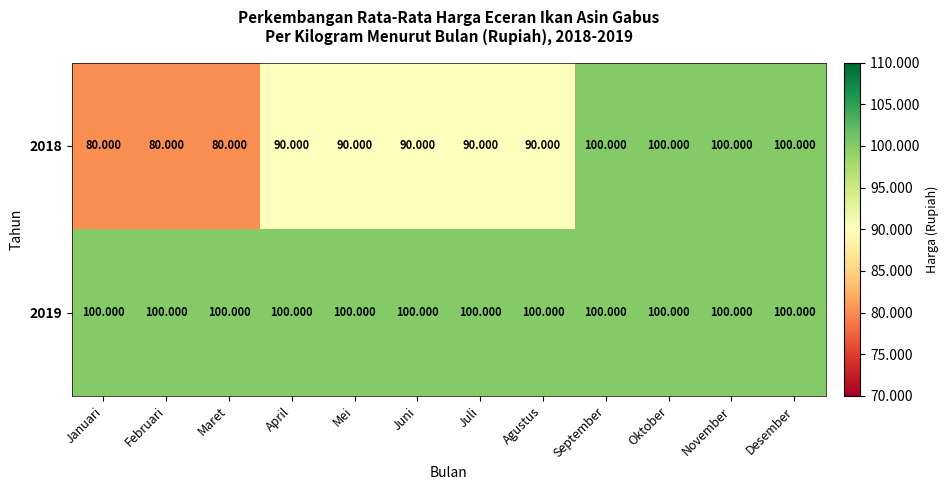

Which series has the largest total across all categories?

2019